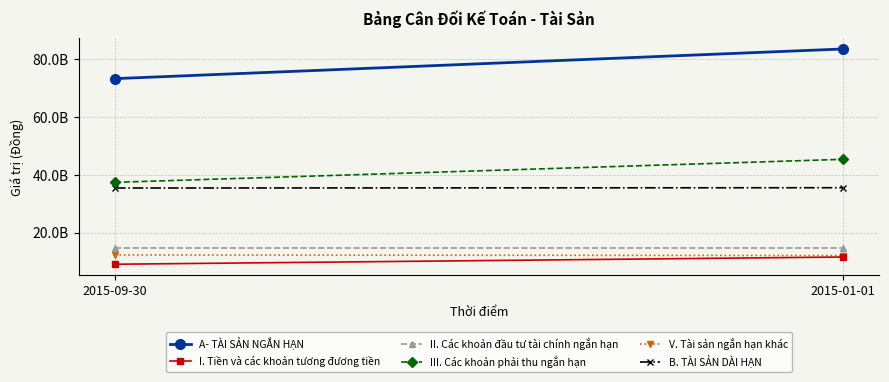

Reading left to right, what are all the values shown in this chart?

A- TÀI SẢN NGẮN HẠN: 73264893358	83524671912
I. Tiền và các khoản tương đương tiền: 9037684926	11535034123
II. Các khoản đầu tư tài chính ngắn hạn: 14595128500	14595128500
III. Các khoản phải thu ngắn hạn: 37379408499	45344714594
V. Tài sản ngắn hạn khác: 12252671433	12049794695
B. TÀI SẢN DÀI HẠN: 35412578401	35514917935